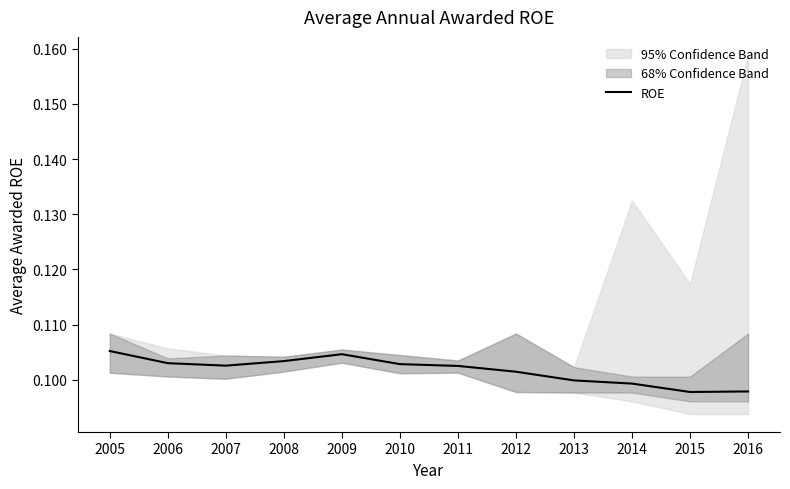

Where is the data nearest to the value 0?

2015